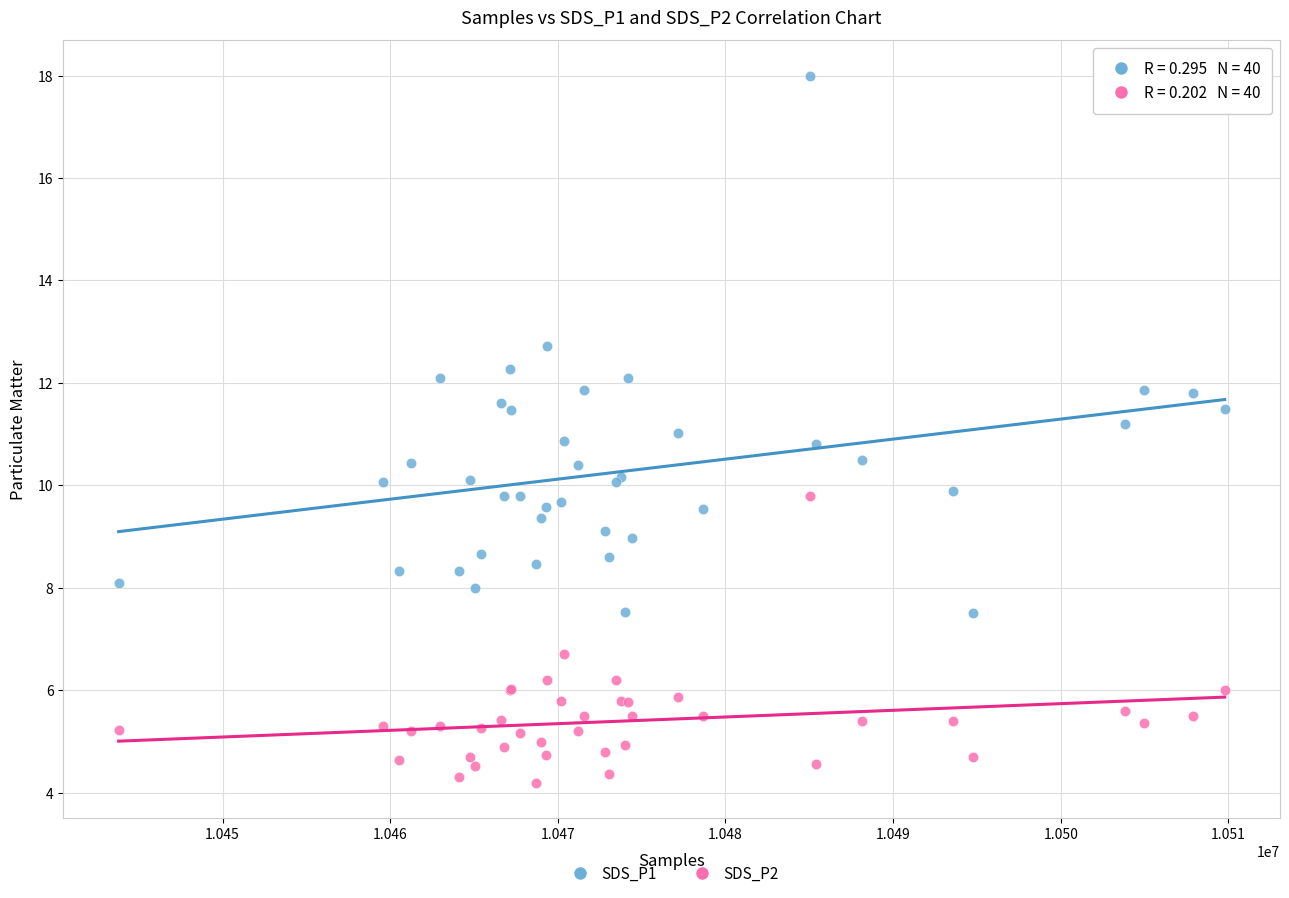

Which series has the widest spread of Y values?

SDS_P1